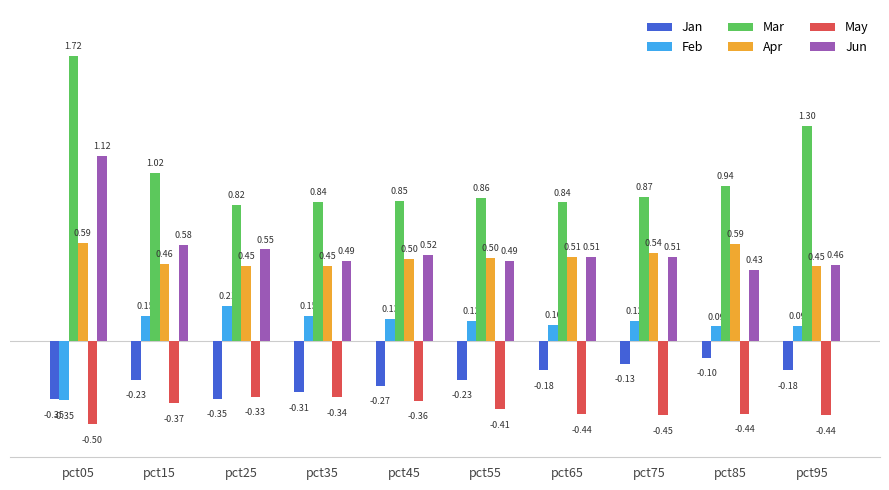

Which series has the largest range (max minus min)?

Mar